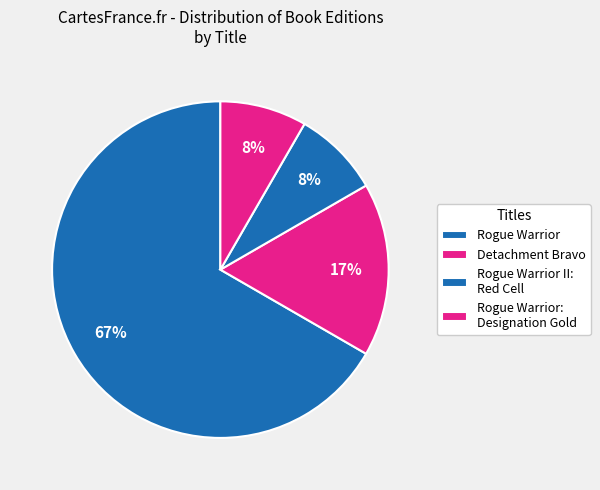

Which slice is the smallest?

Rogue Warrior II: Red Cell